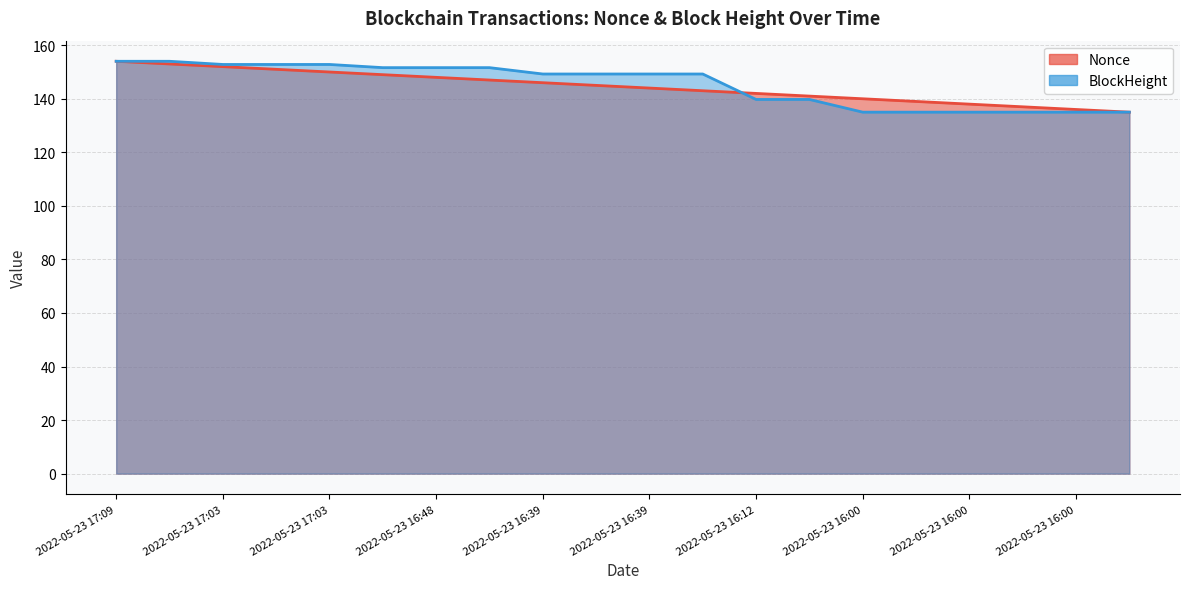

True or false: BlockHeight and Nonce intersect in this chart.

True